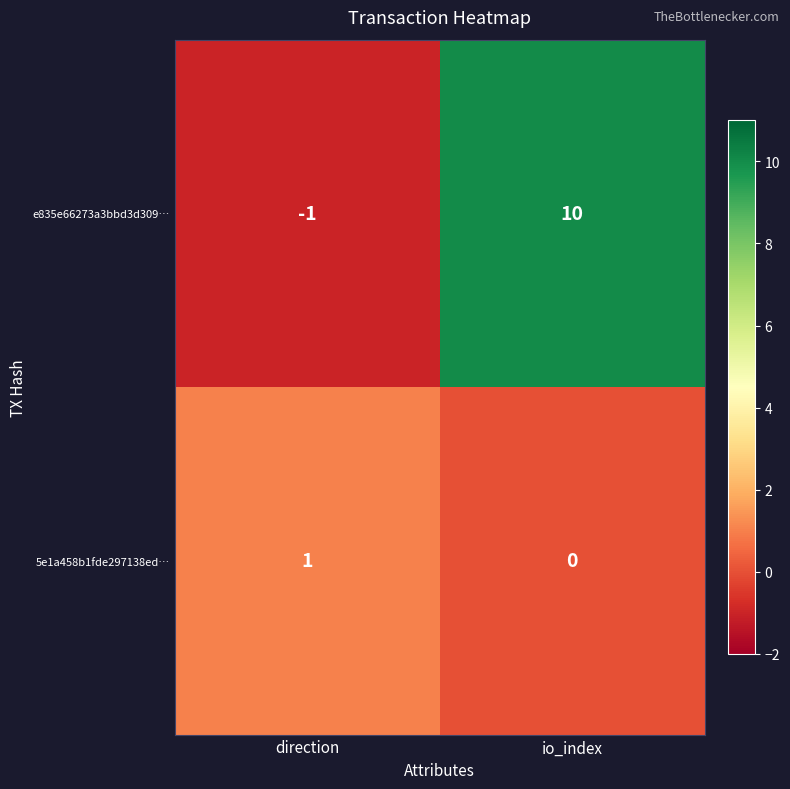

True or false: e835e66273a3bbd3d309… has a value of 5 at io_index.

False